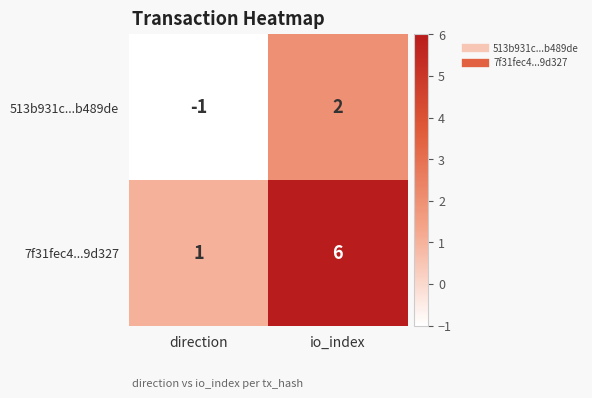

At which category is the sum across all series the highest?

io_index